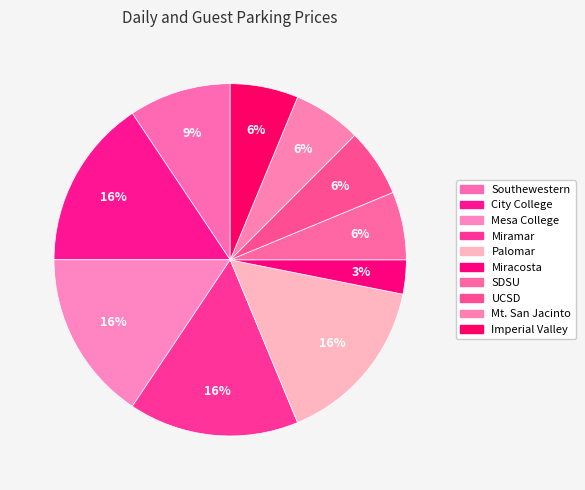

How many slices are in this pie chart?

10